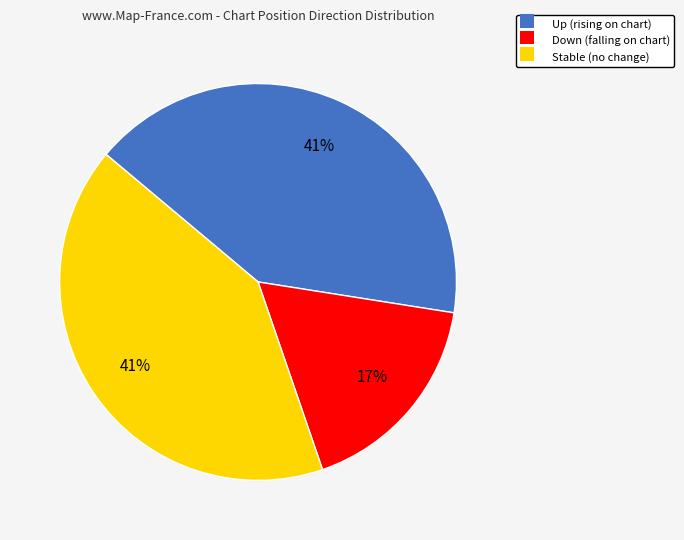

What percentage is the Stable (no change) slice, to the nearest percent?

41%